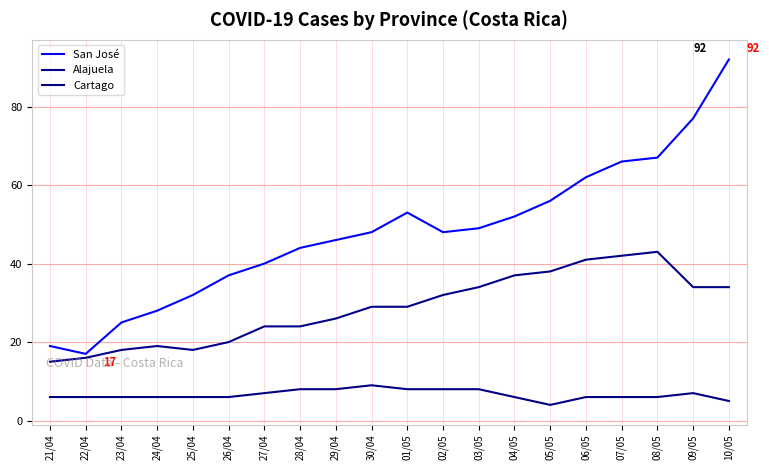

True or false: San José and Cartago intersect in this chart.

False